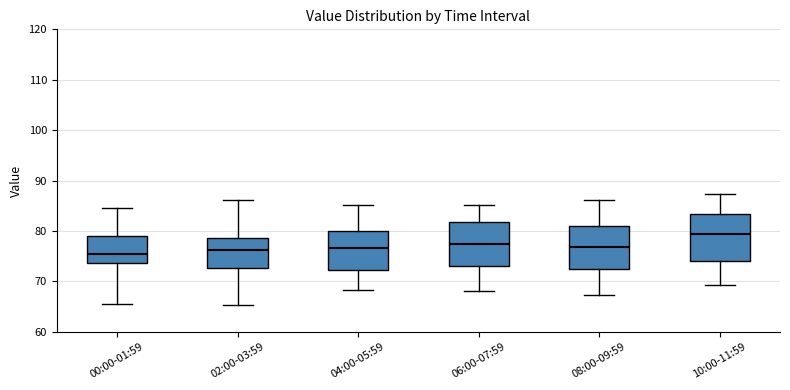

Where does the upper whisker of the box for 10:00-11:59 end on the y-axis? The values are not printed on the chart, so give them approximately, as read against the axis.

87